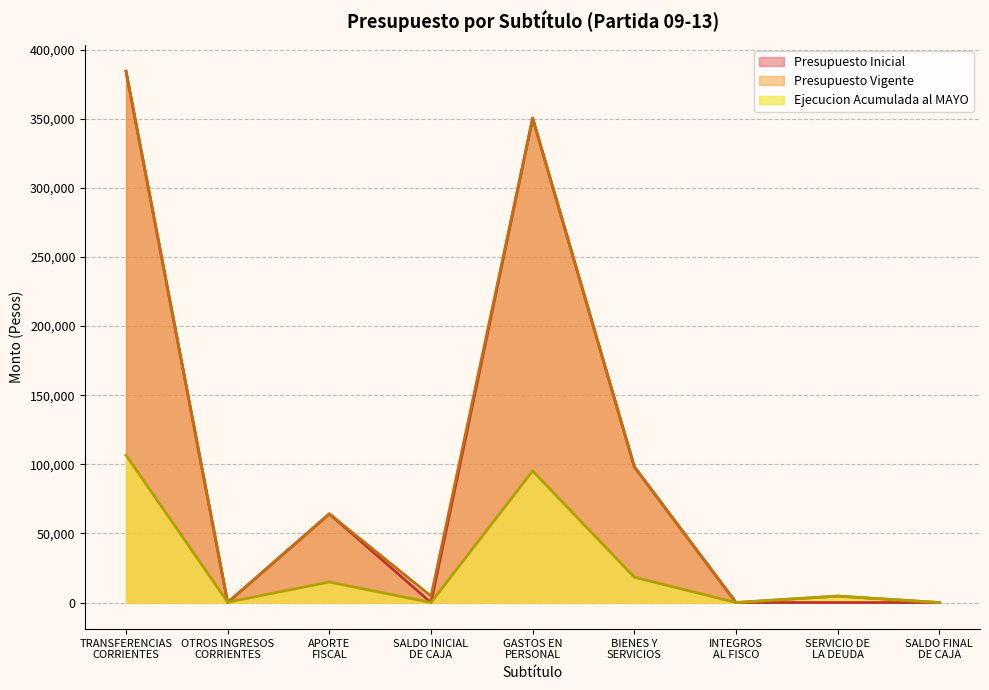

At how many categories does at least one series exceed 133130?

2